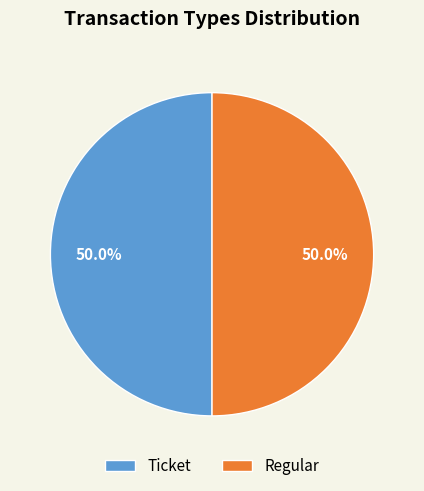

Is the sum of Ticket and Regular greater than half?

Yes